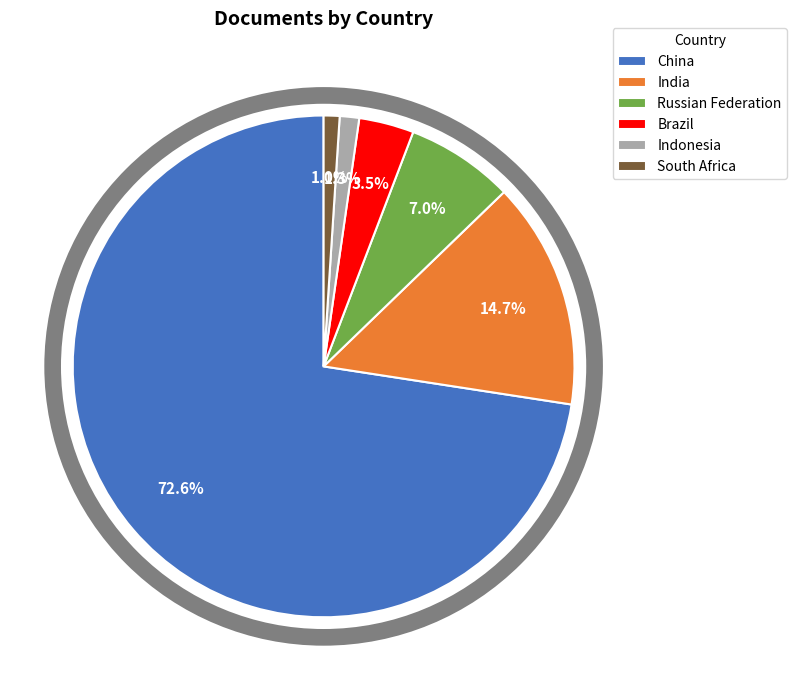

What percentage is the South Africa slice, to the nearest percent?

1%